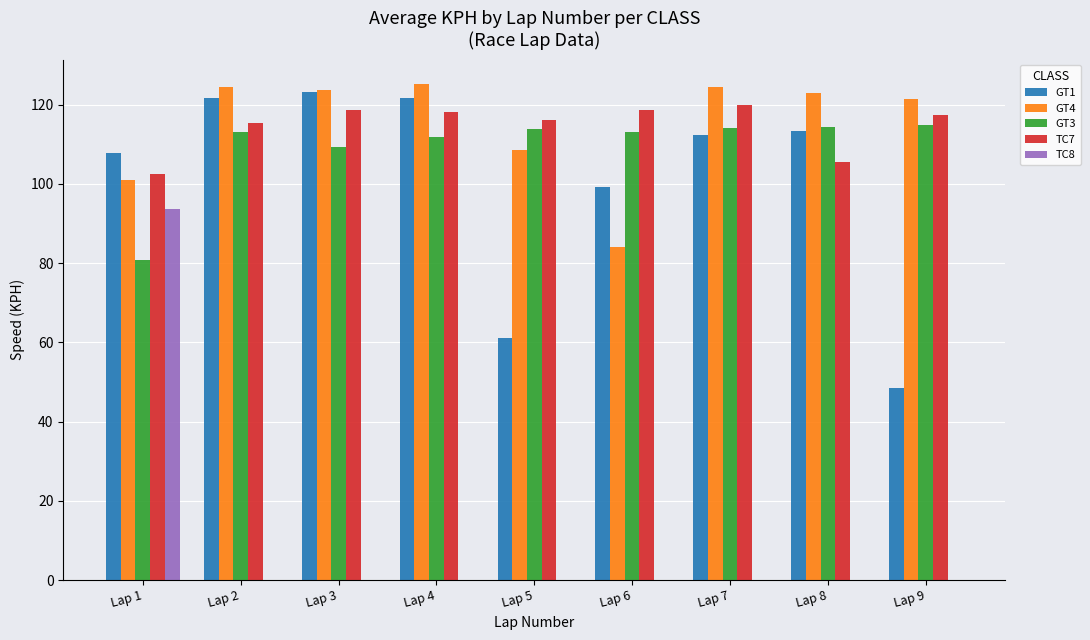

What is the average value of the TC8 series?

10.4